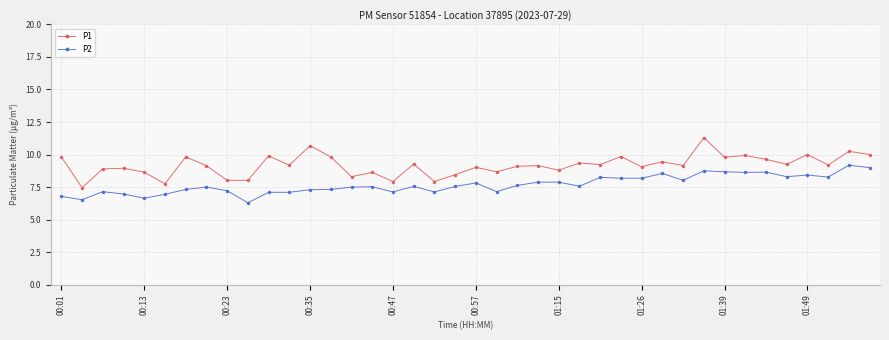

Rank the series by their average value, from lowest to highest.

P2, P1